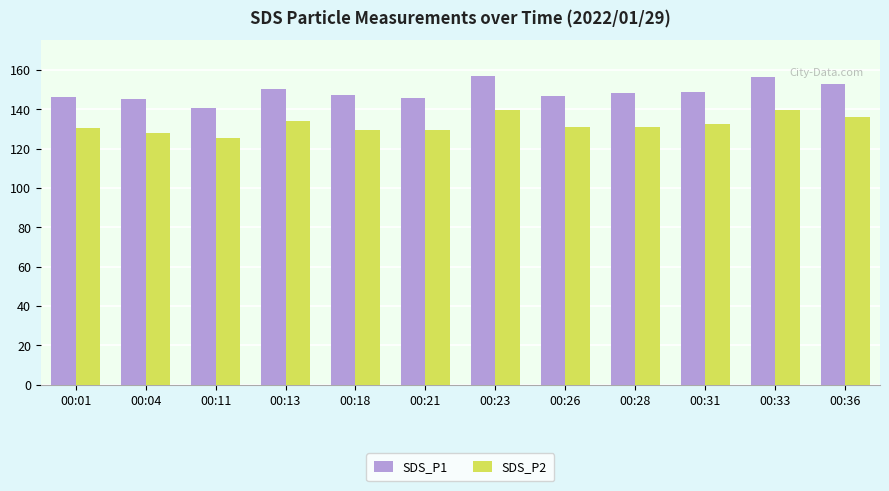

What is the minimum value for SDS_P1?

140.7